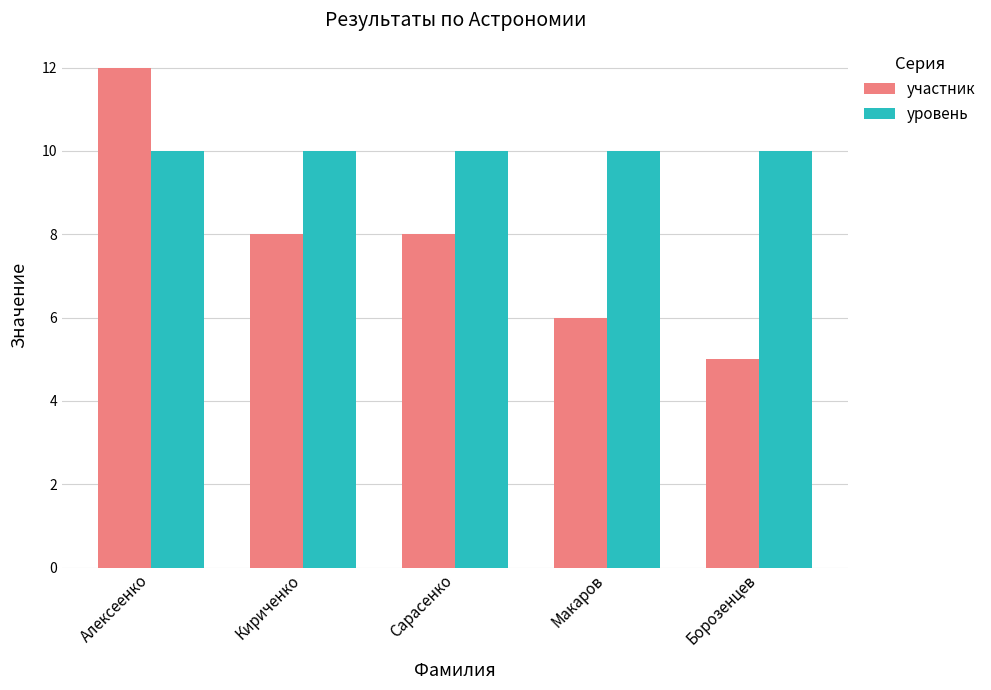

How many groups of bars are there?

5